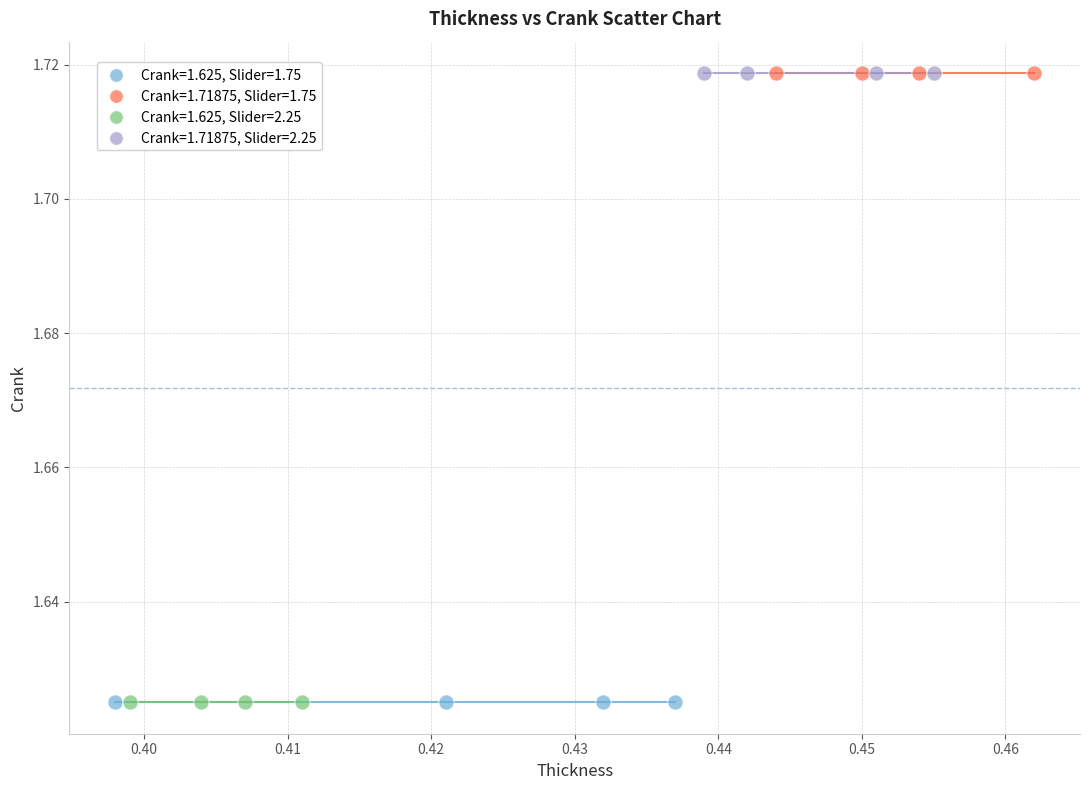

What are all the series names shown in the legend?

Crank=1.625, Slider=1.75, Crank=1.71875, Slider=1.75, Crank=1.625, Slider=2.25, Crank=1.71875, Slider=2.25